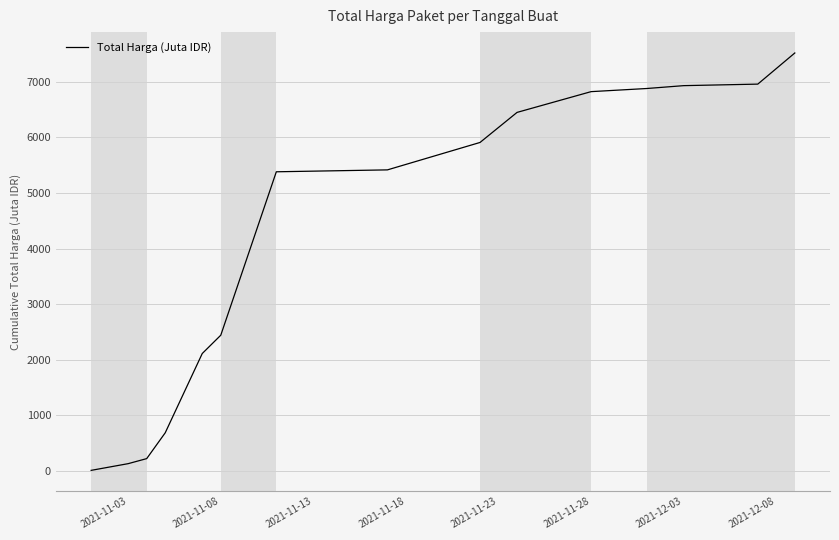

What is the maximum value shown in the chart?

7518.5